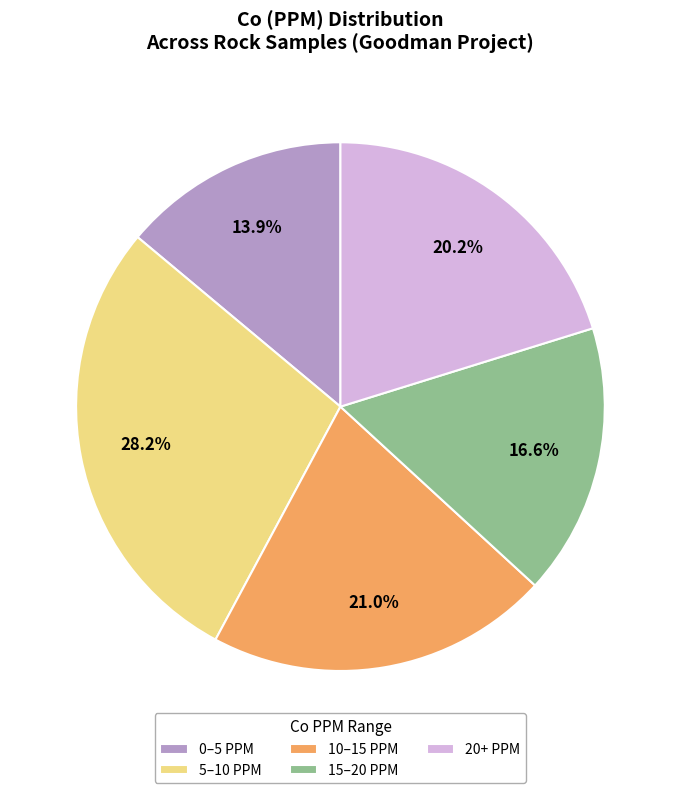

Between 15–20 PPM and 20+ PPM, which is larger?

20+ PPM